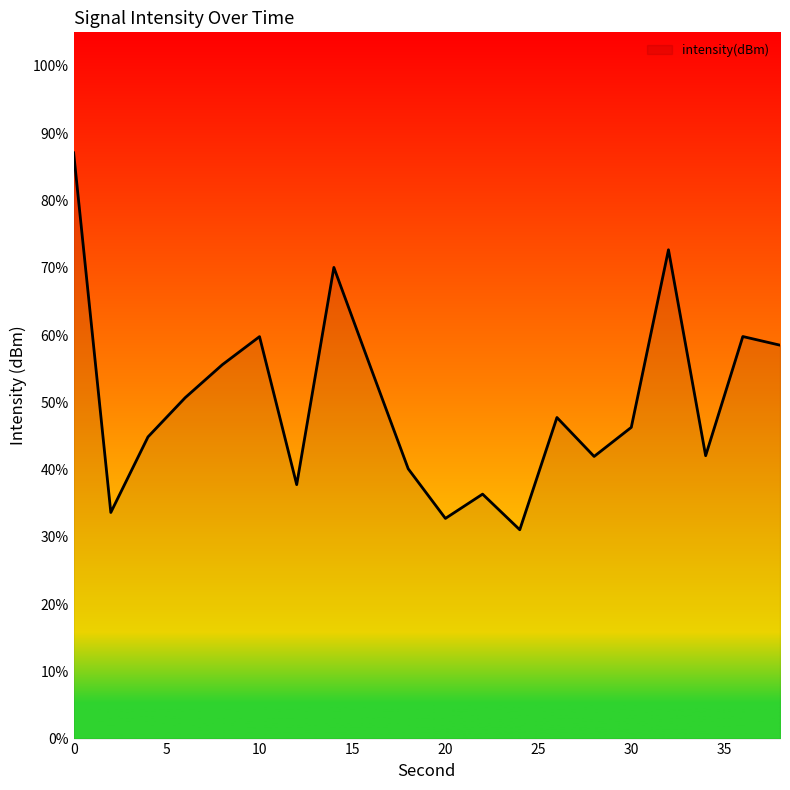

What is the greatest value displayed?

87.1